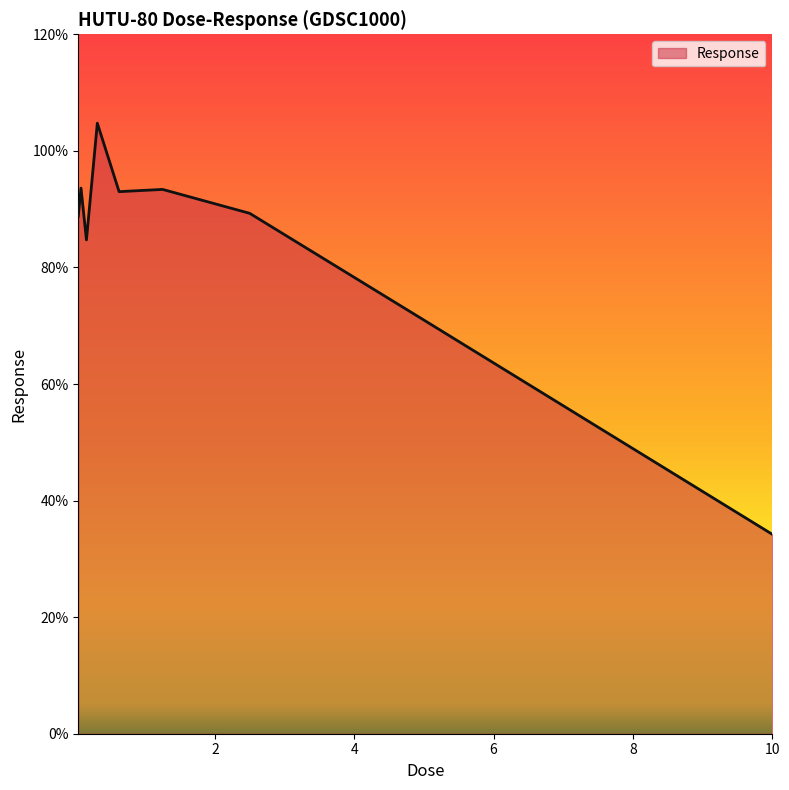

Does the chart display data point markers on the line(s)?

No